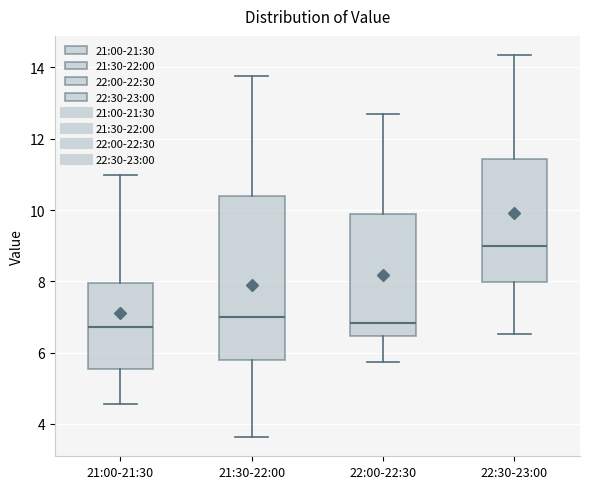

Reading left to right, read every box against the y-axis: the position of its median line, the range the box covers, and the ends of its whiskers. The values are not printed on the chart, so give them approximately, as read against the axis.

21:00-21:30: median 6.8, box 5.6 to 8.0, whiskers 4.6 to 11.0
21:30-22:00: median 7.0, box 5.8 to 10.4, whiskers 3.6 to 13.8
22:00-22:30: median 6.8, box 6.4 to 9.8, whiskers 5.8 to 12.8
22:30-23:00: median 9.0, box 8.0 to 11.4, whiskers 6.6 to 14.4